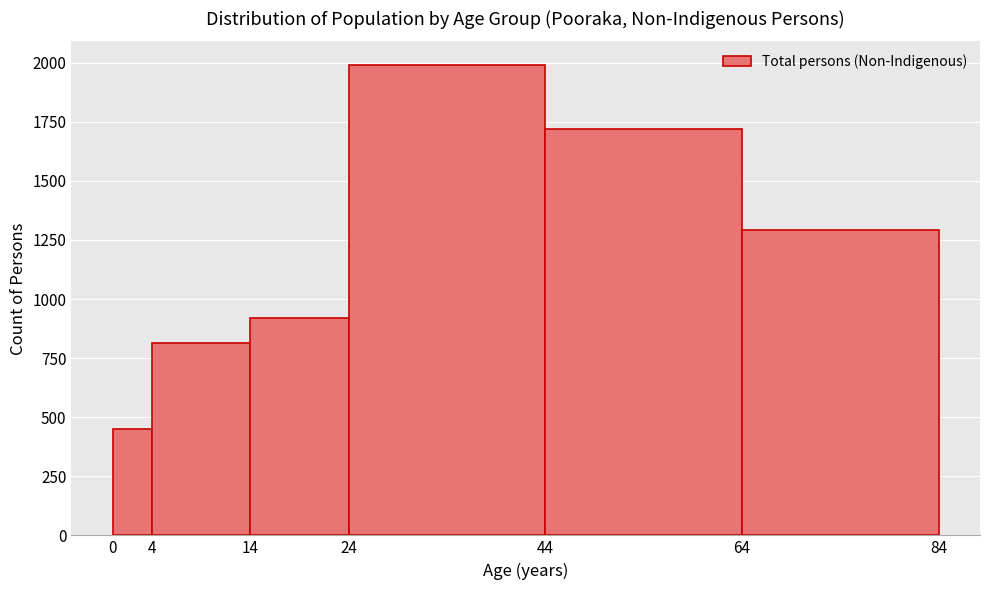

Reading left to right, list every bar in this chart as the range it spans on the x-axis followed by its height. The values are not printed on the chart, so give them approximately, as read against the axis.

0 to 4: 450
4 to 14: 800
14 to 24: 900
24 to 44: 2000
44 to 64: 1700
64 to 84: 1300